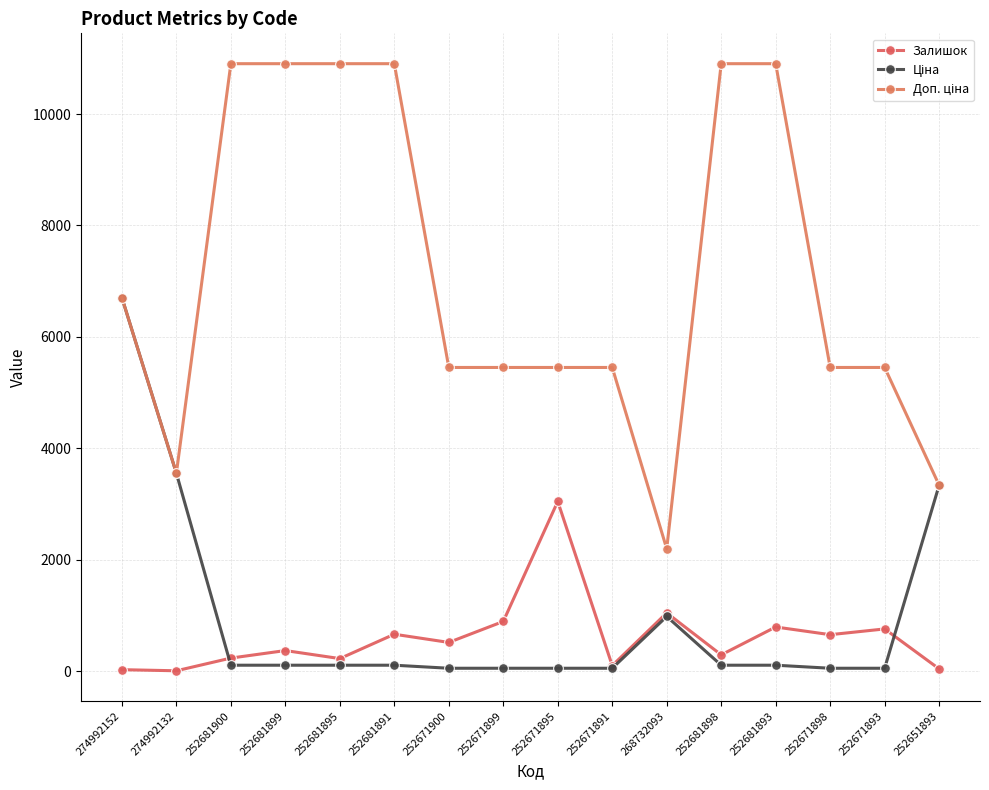

What is the spread (max minus min) of values at 252681891?

10794.0